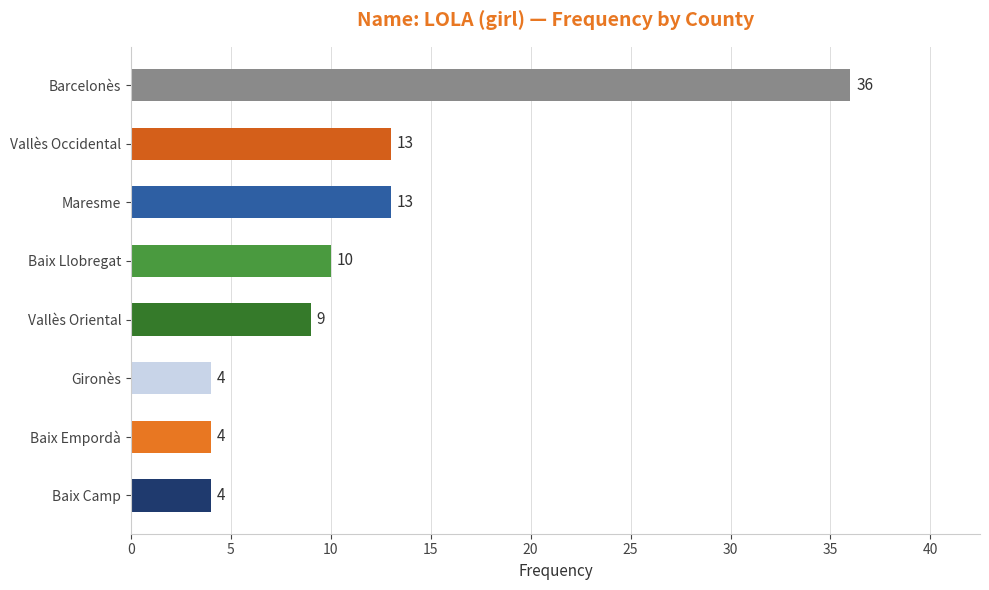

True or false: the data shows 6 at Maresme.

False